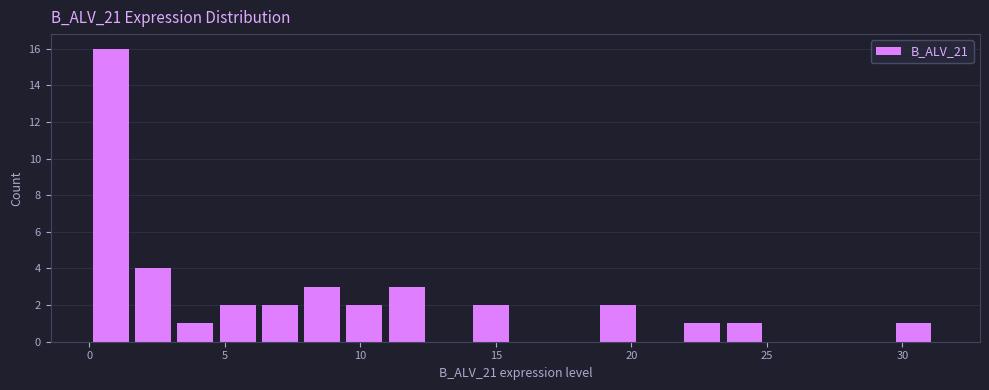

Read against the x-axis, roughly where is the centre of the tallest bar?

1.0